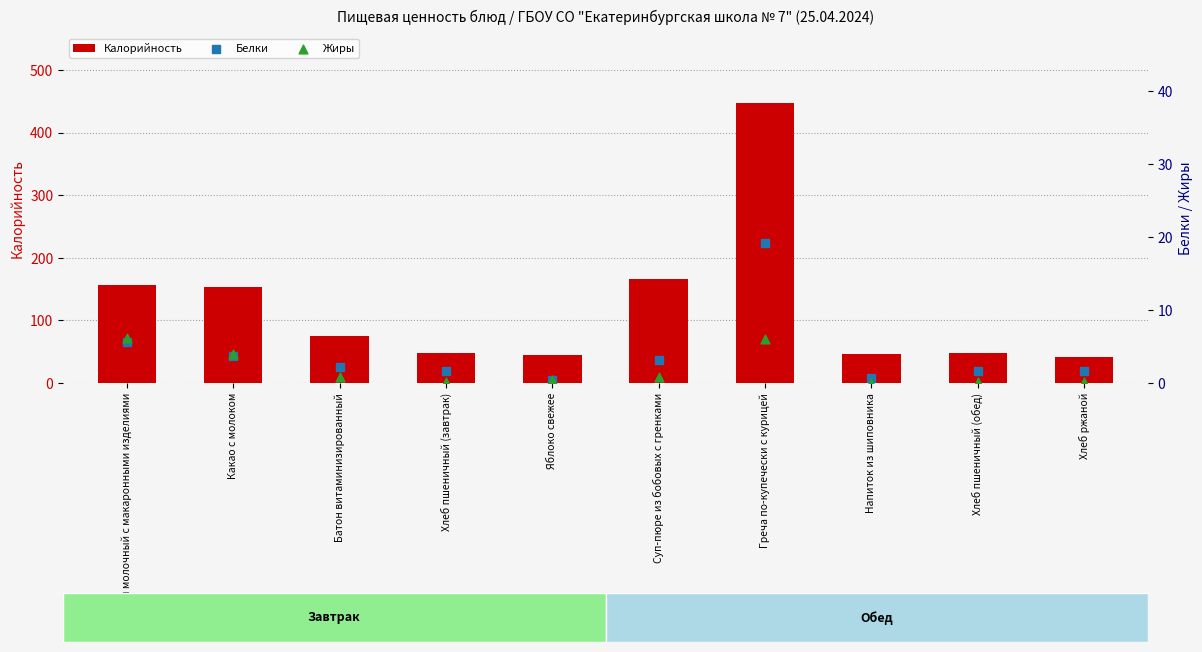

At which category is the sum across all series the highest?

Греча по-купечески с курицей